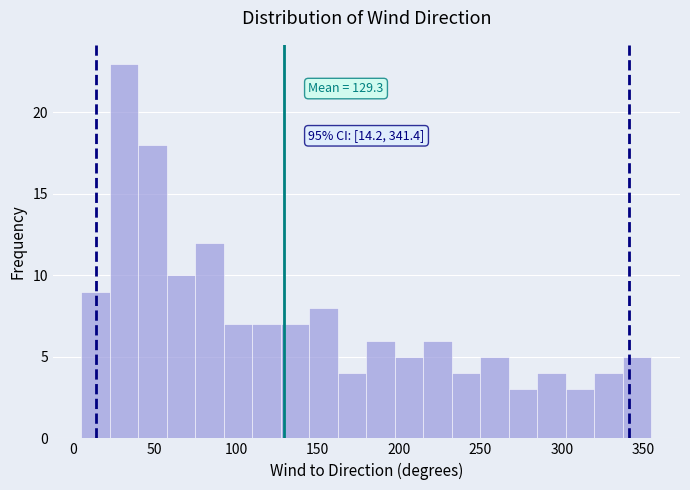

Around what value on the x-axis is the tallest bar? Give the approximate position of its centre, as read against the axis.

30